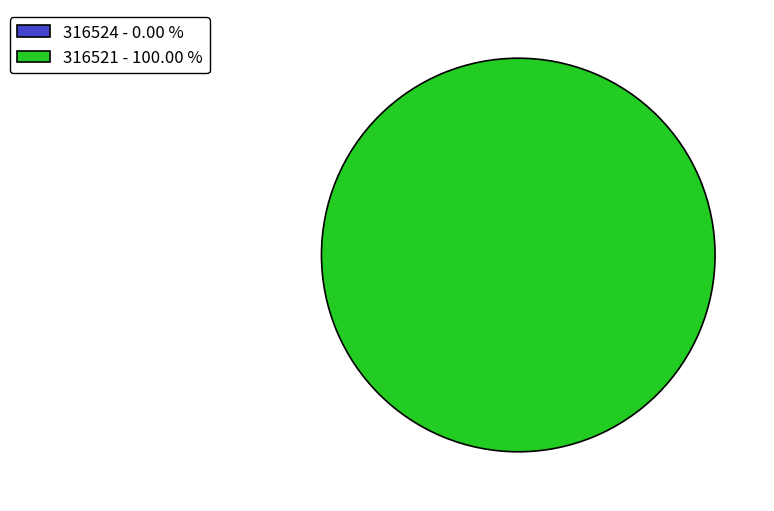

What is the change in value from 316524 to 316521?

+769